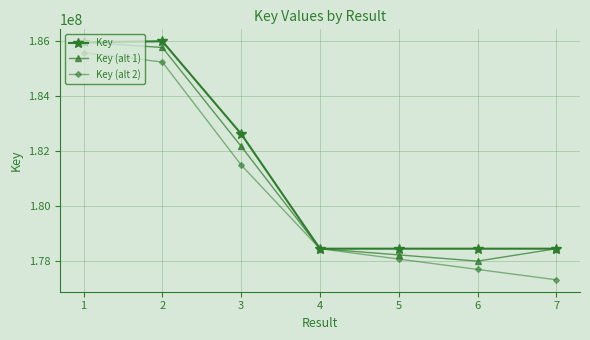

The value of Key (alt 2) at 4 is 178436401.0. True or false?

True